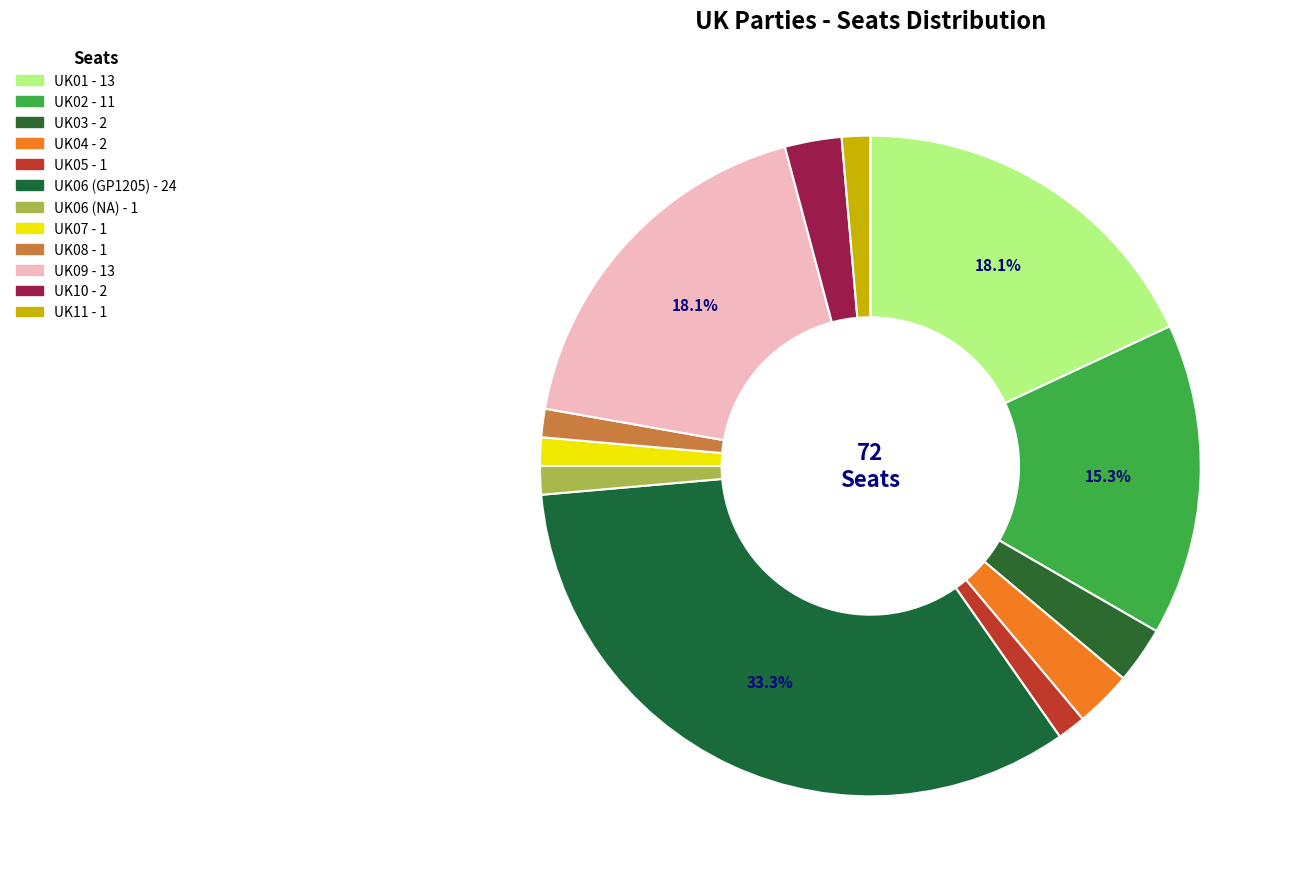

Rank the categories by value from highest to lowest.

UK06 (GP1205), UK01, UK09, UK02, UK03, UK04, UK10, UK05, UK06 (NA), UK07, UK08, UK11